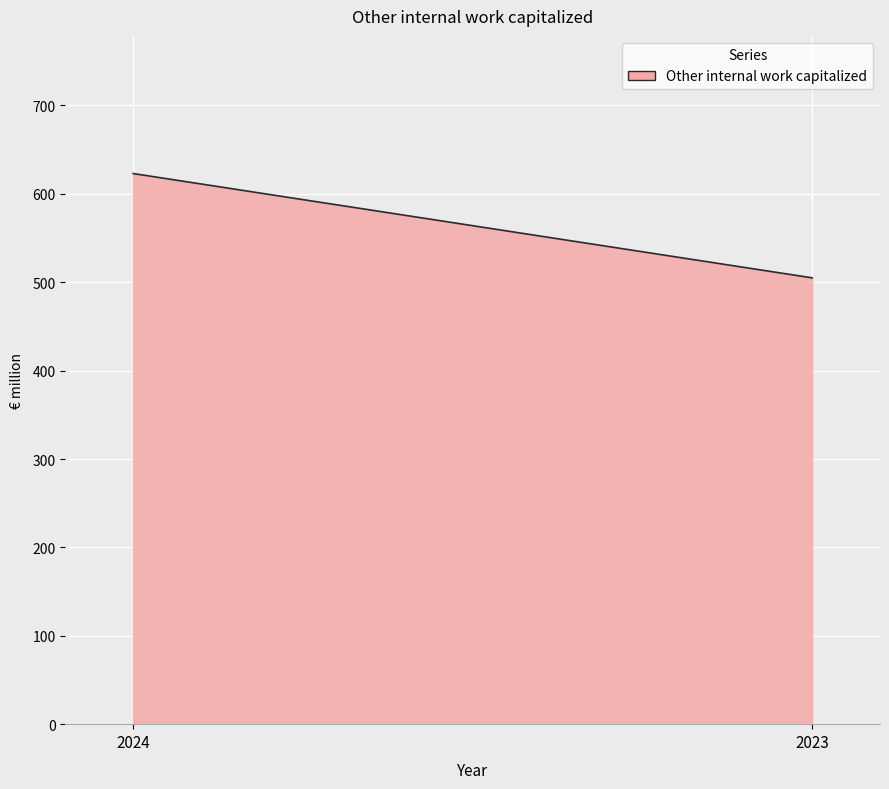

What is the maximum value shown in the chart?

623.0